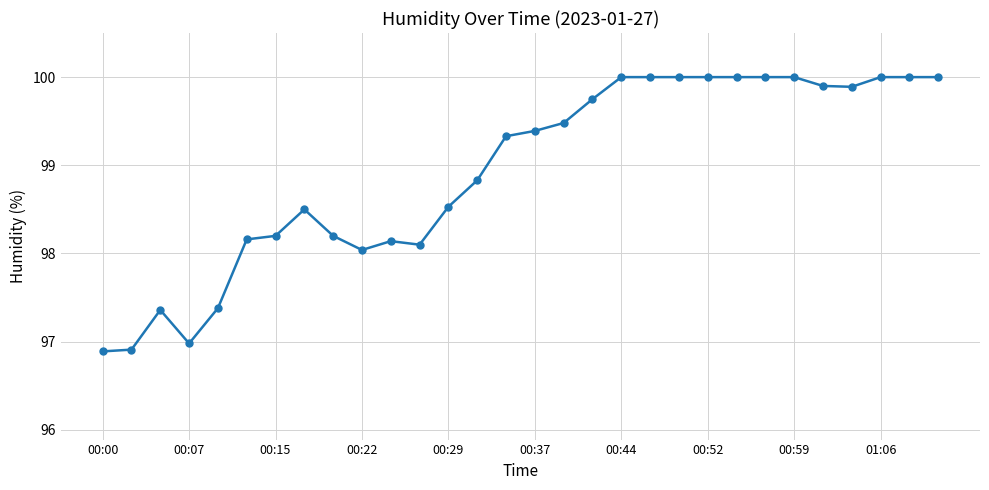

What is the difference between the second highest and minimum values?

3.1